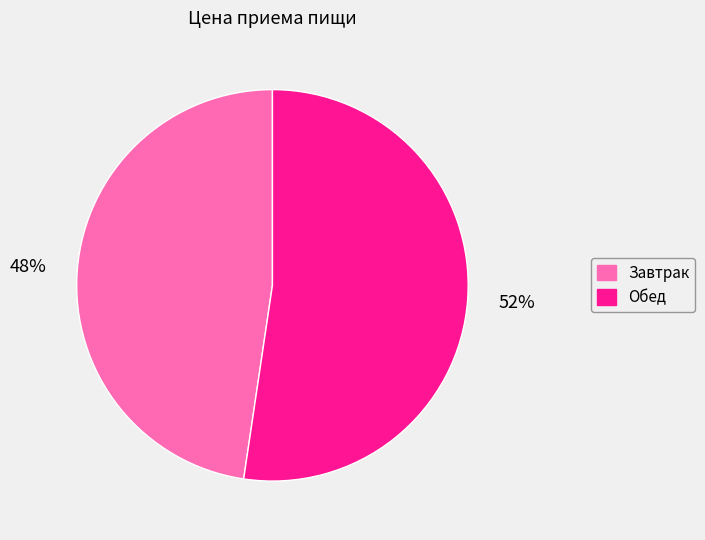

Which slice is the largest?

Обед